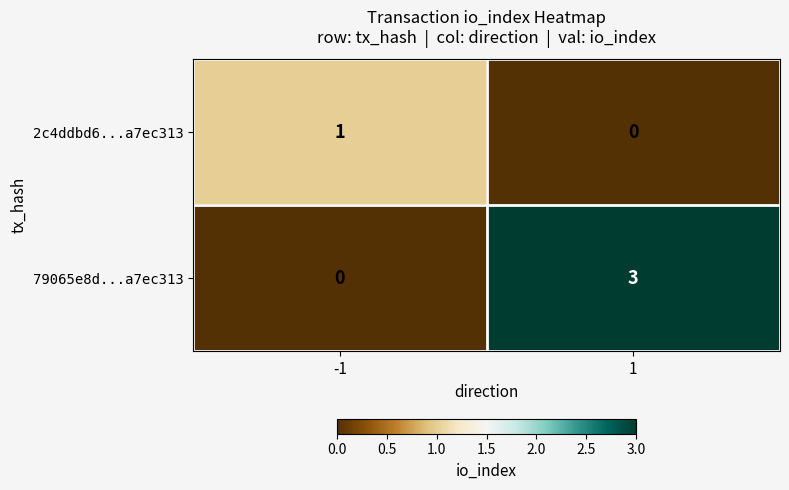

Count the number of categories in the chart.

2